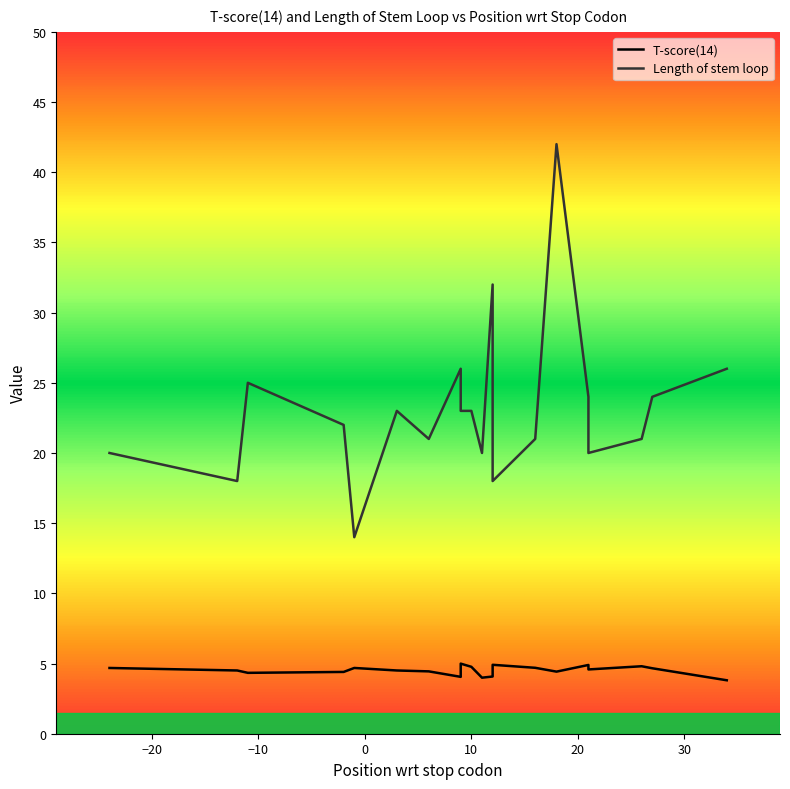

What is the sum of all Length of stem loop values?

463.0